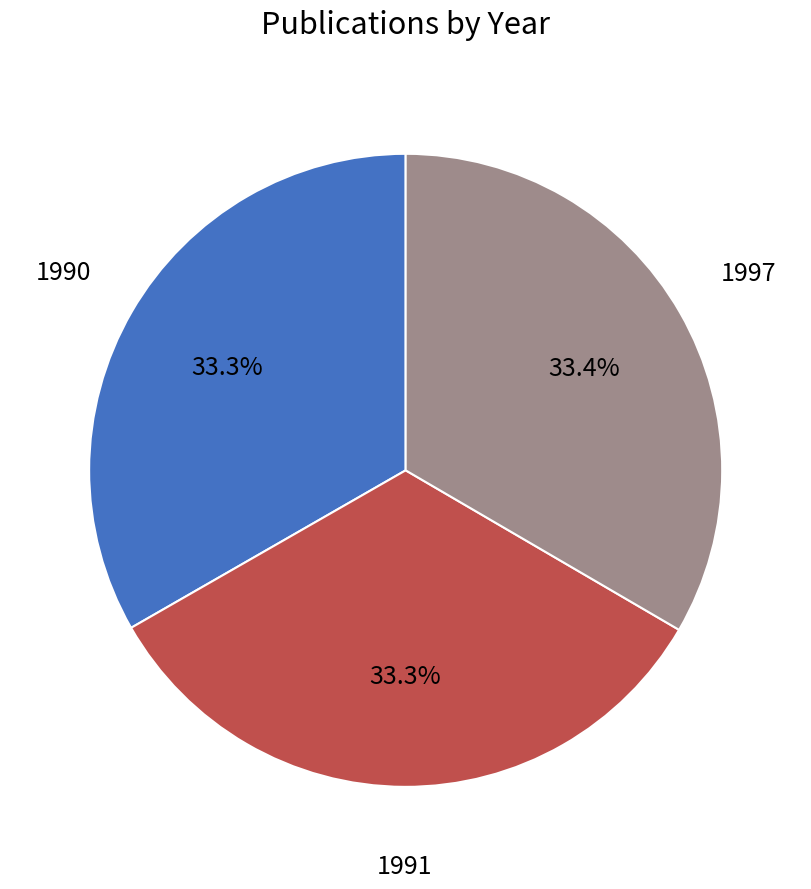

True or false: 1997 accounts for 33% of the total.

True